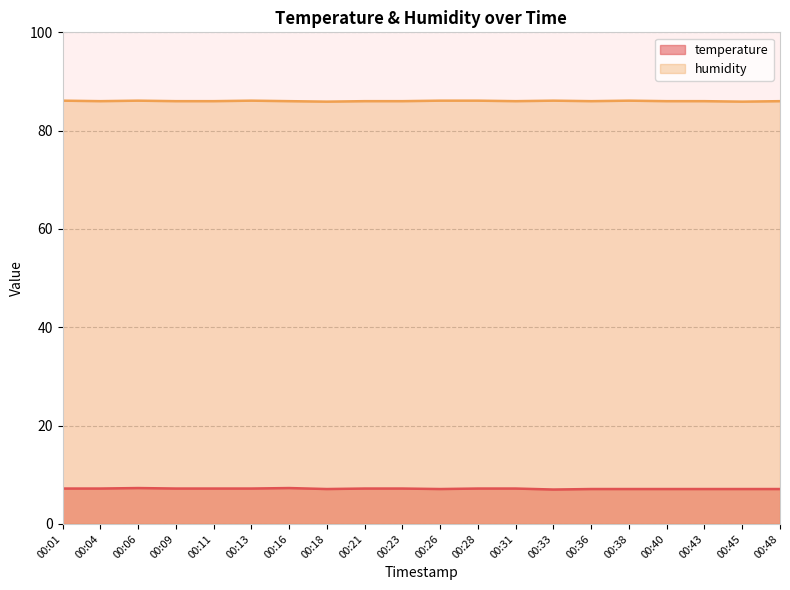

True or false: humidity has a value of 86.1 at 00:28.

True